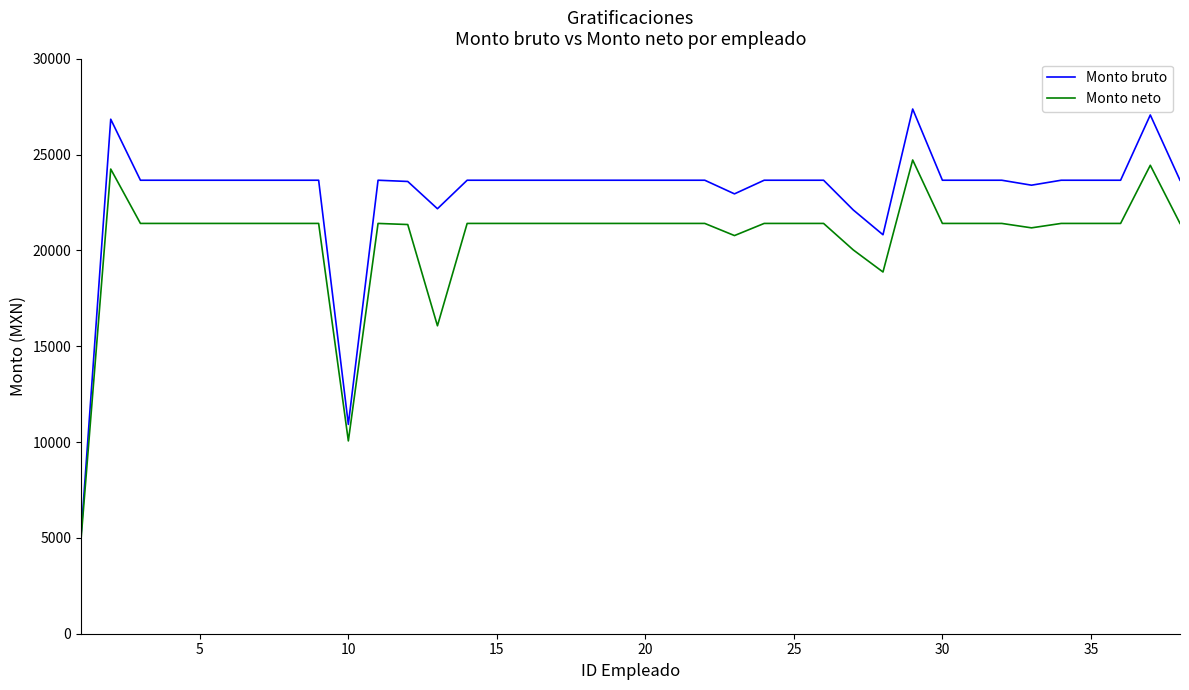

Rank the series by their average value, from lowest to highest.

Monto neto, Monto bruto